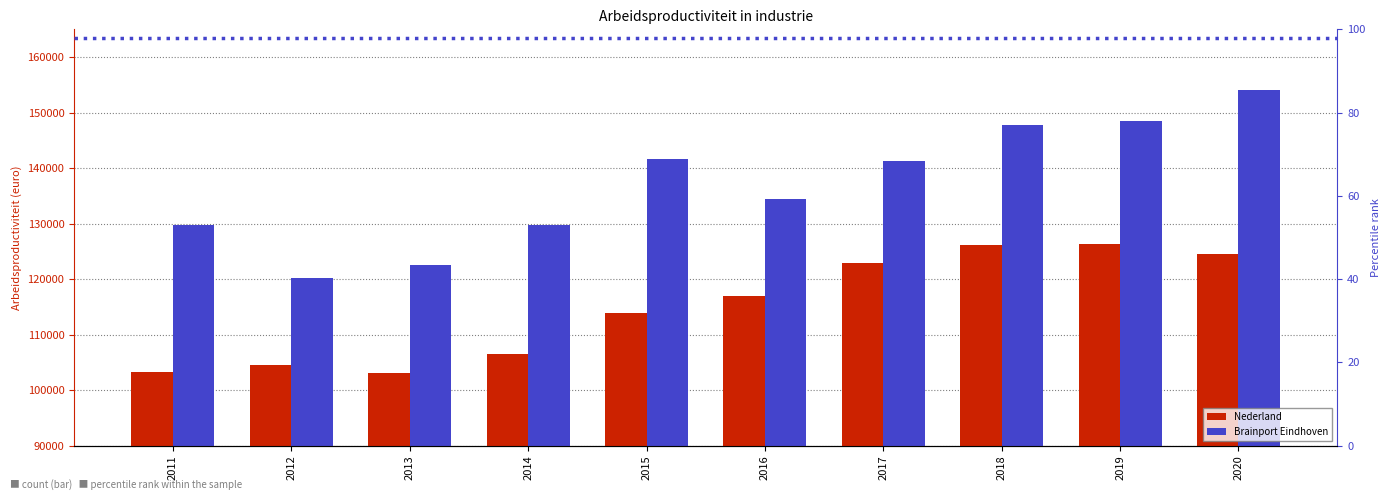

What is the total value across all series at 2013?

225702